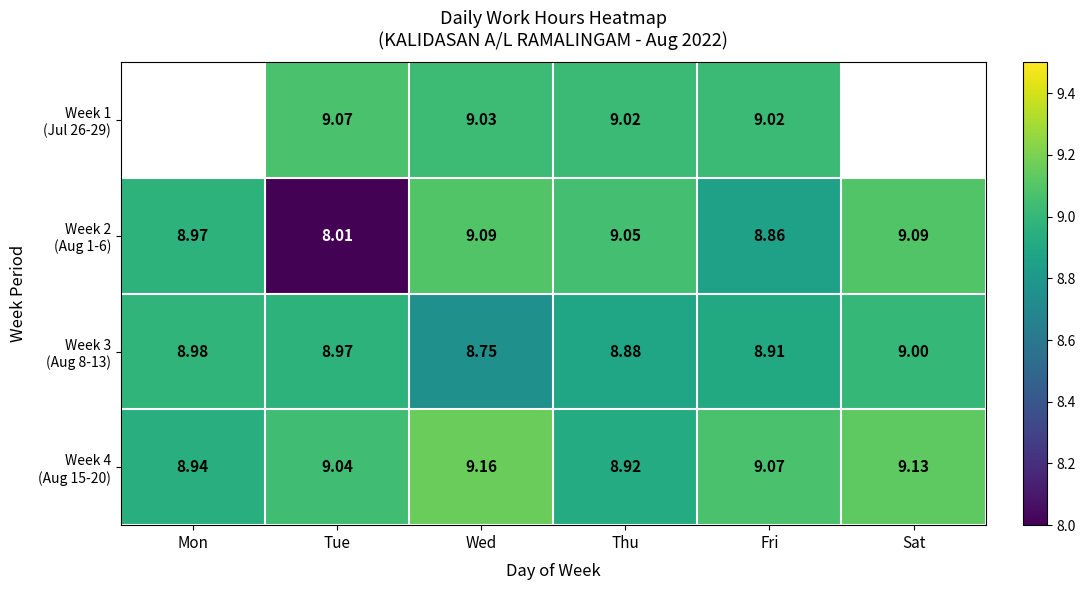

List the labels in order of Week 3 (Aug 8-13) value, smallest first.

Wed, Thu, Fri, Tue, Mon, Sat